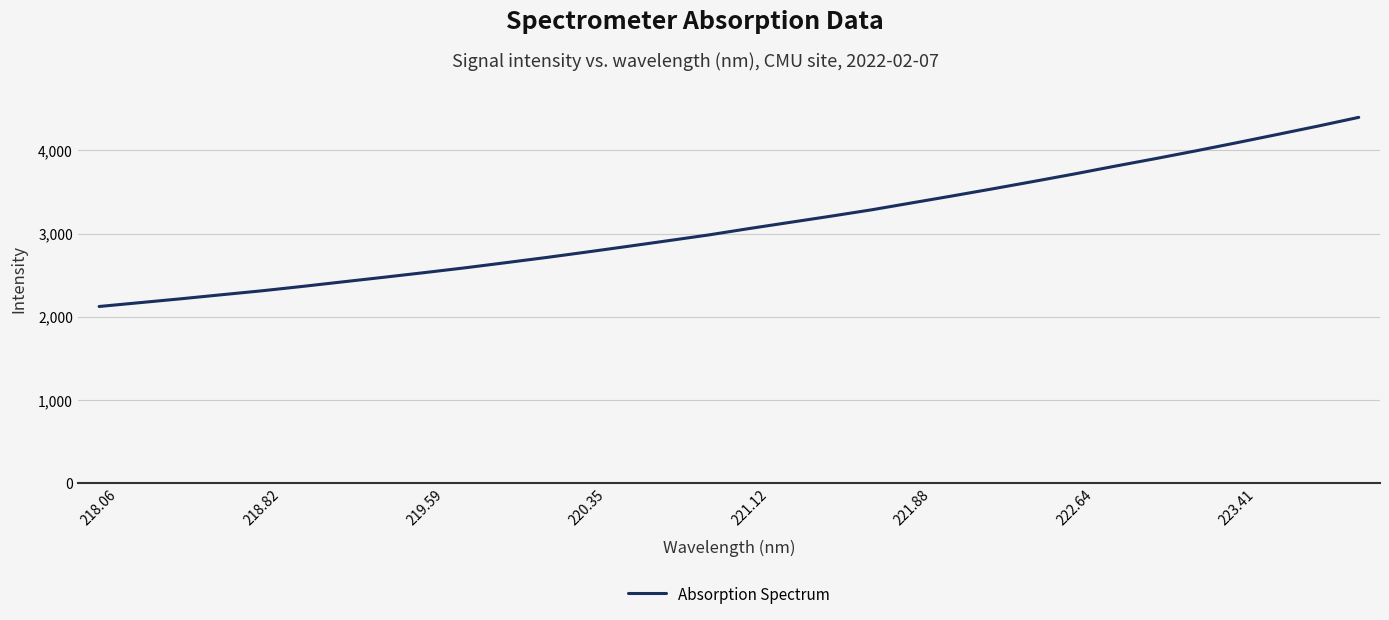

What is the minimum value shown in the chart?

2123.5